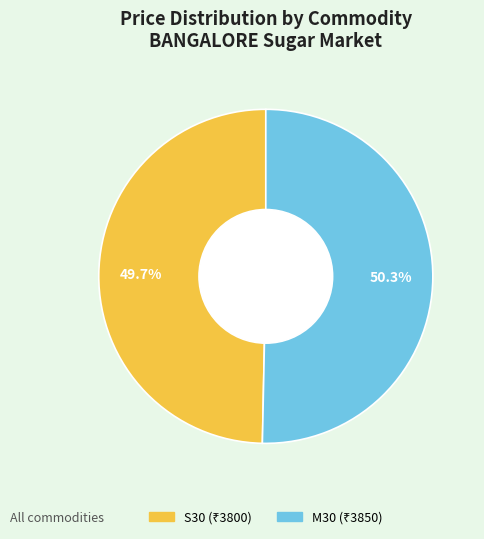

How many slices are in this pie chart?

2